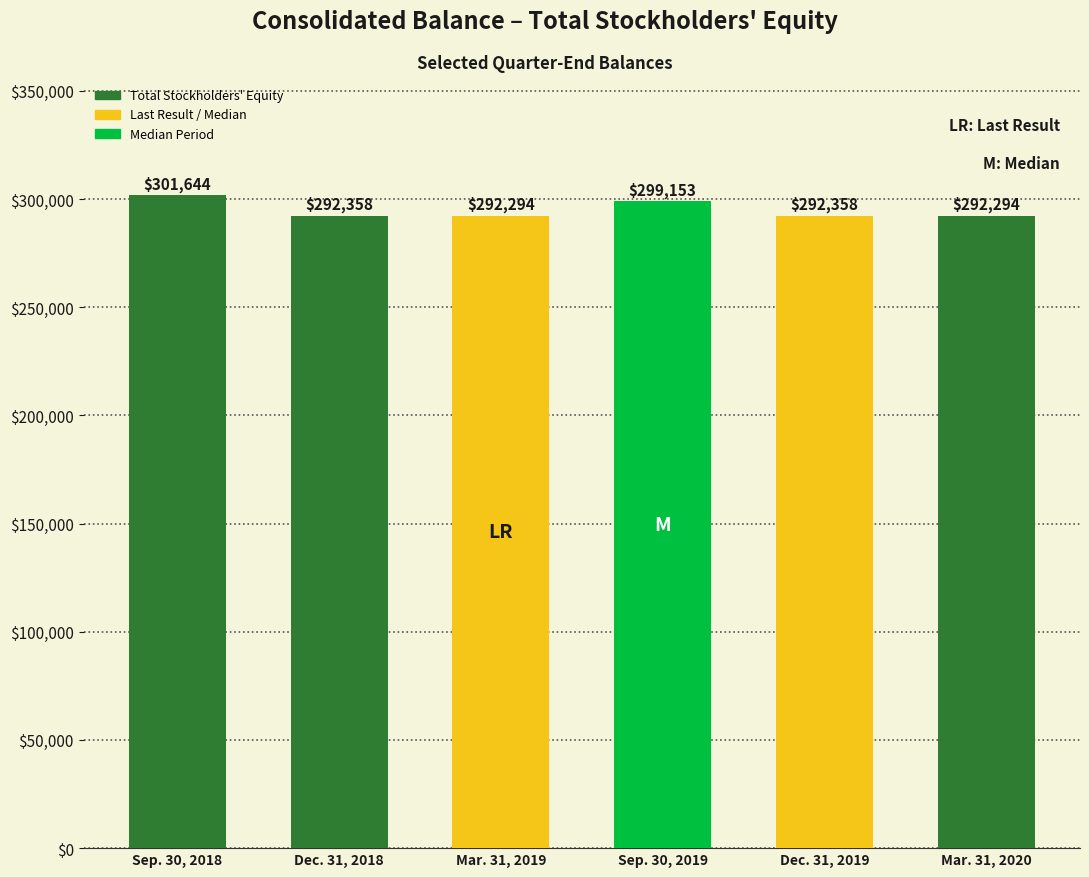

What is the label of the 1st bar from the left?

Sep. 30, 2018